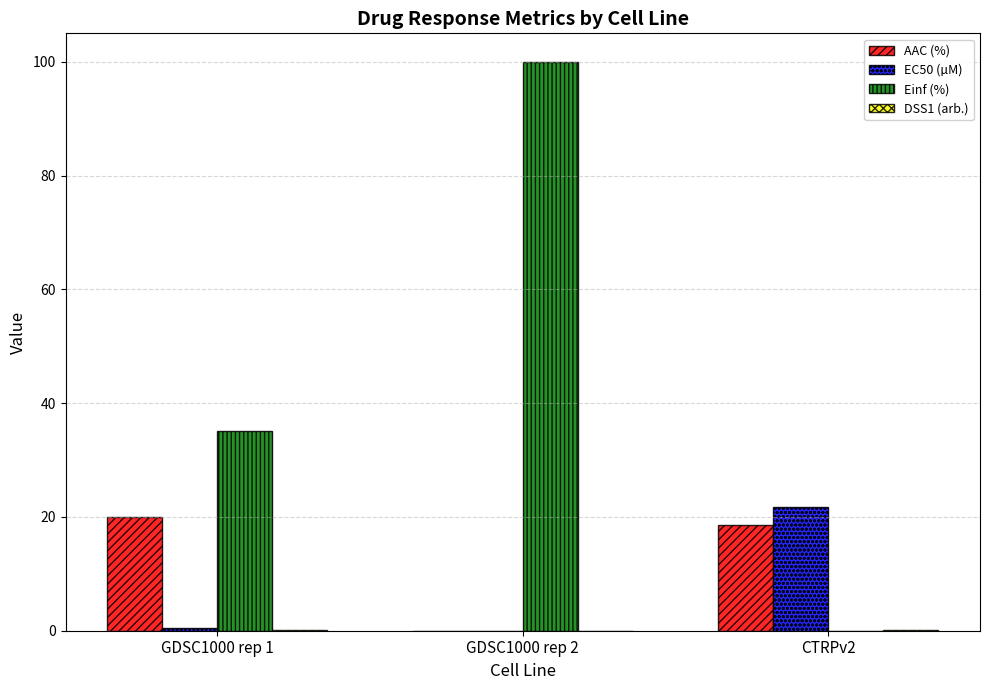

The value of EC50 (µM) at CTRPv2 is 11.5. True or false?

False